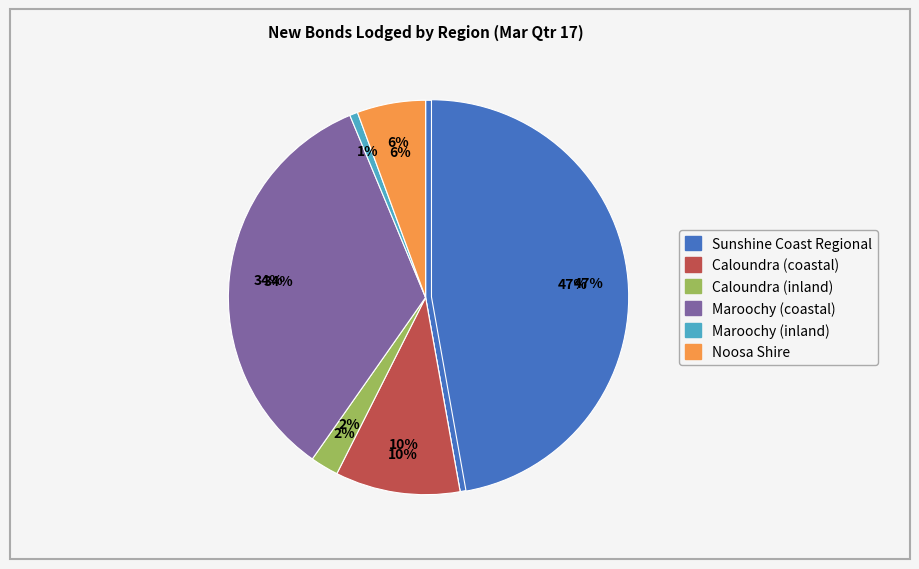

To the nearest percent, what is the average slice percentage?

17%